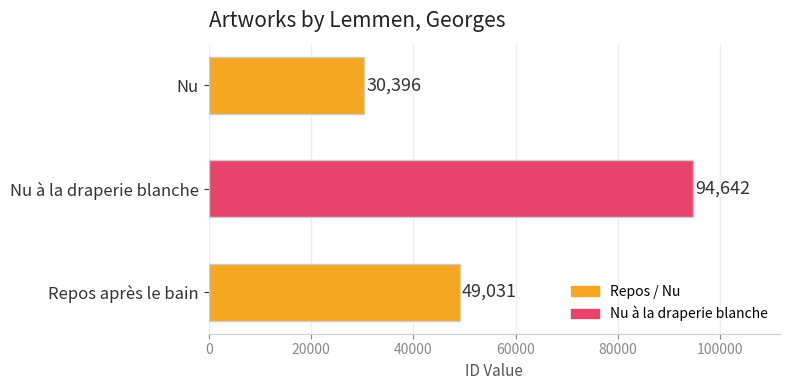

Reading top to bottom, extract all data points from this chart.

30396	94642	49031